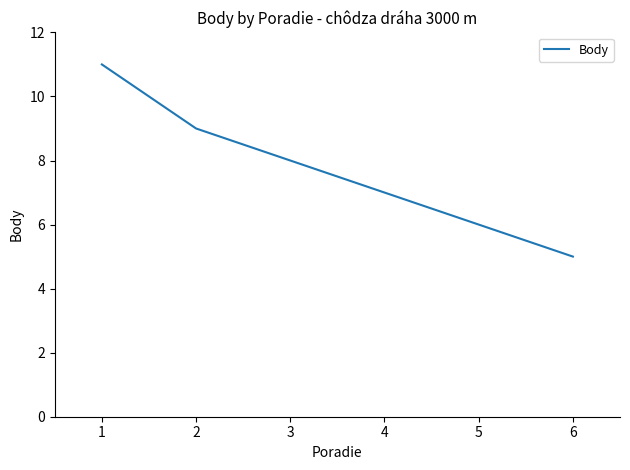

The value at 1 is 17. True or false?

False